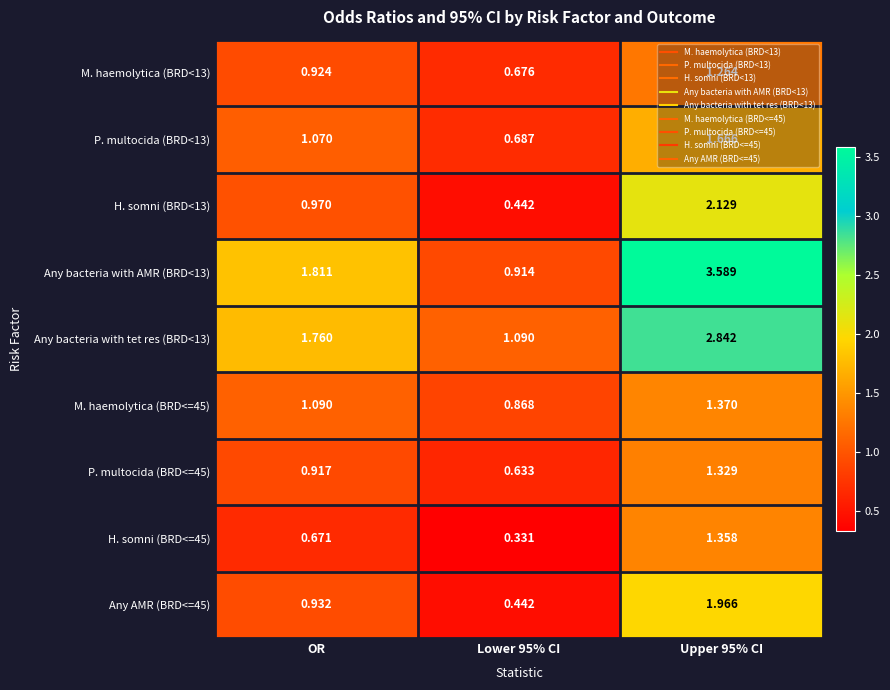

What is the greatest value displayed?

3.6